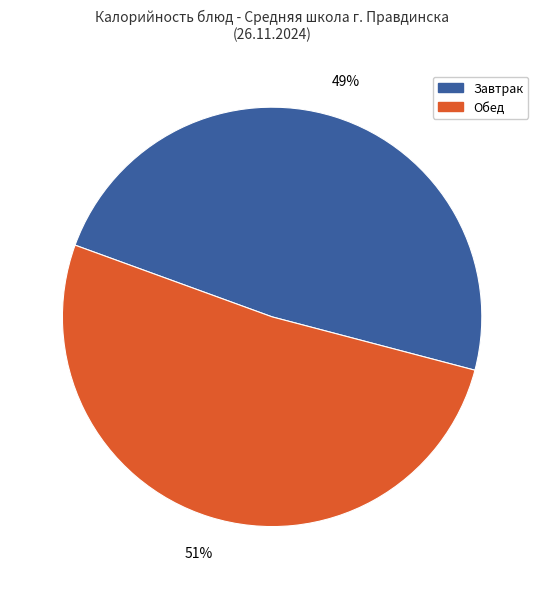

Which category has the biggest portion of the pie?

Обед